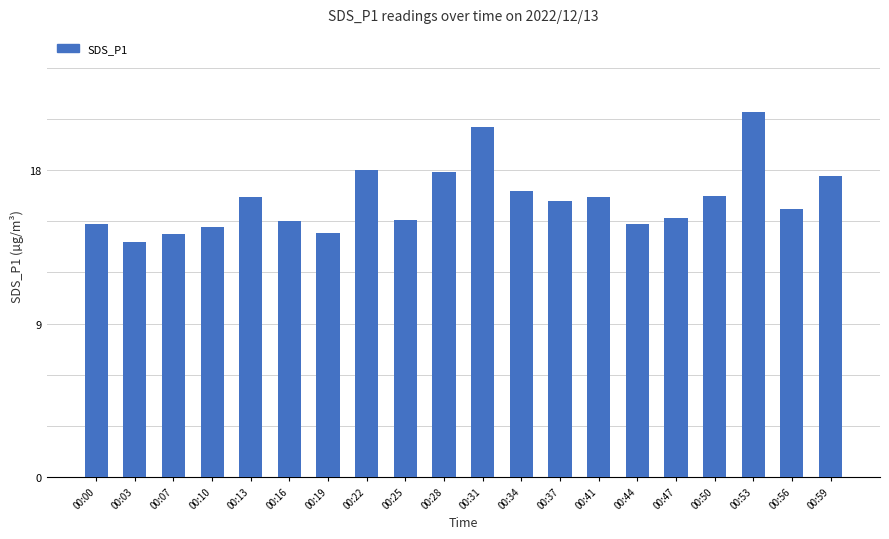

What is the change in value from 00:47 to 00:50?

+1.3